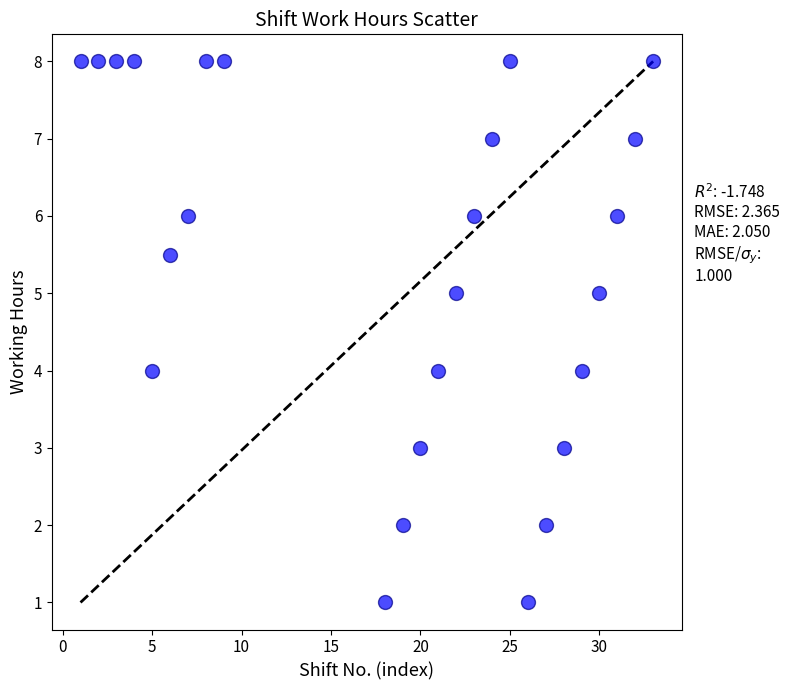

What is the range of X values (max minus min)?

32.0